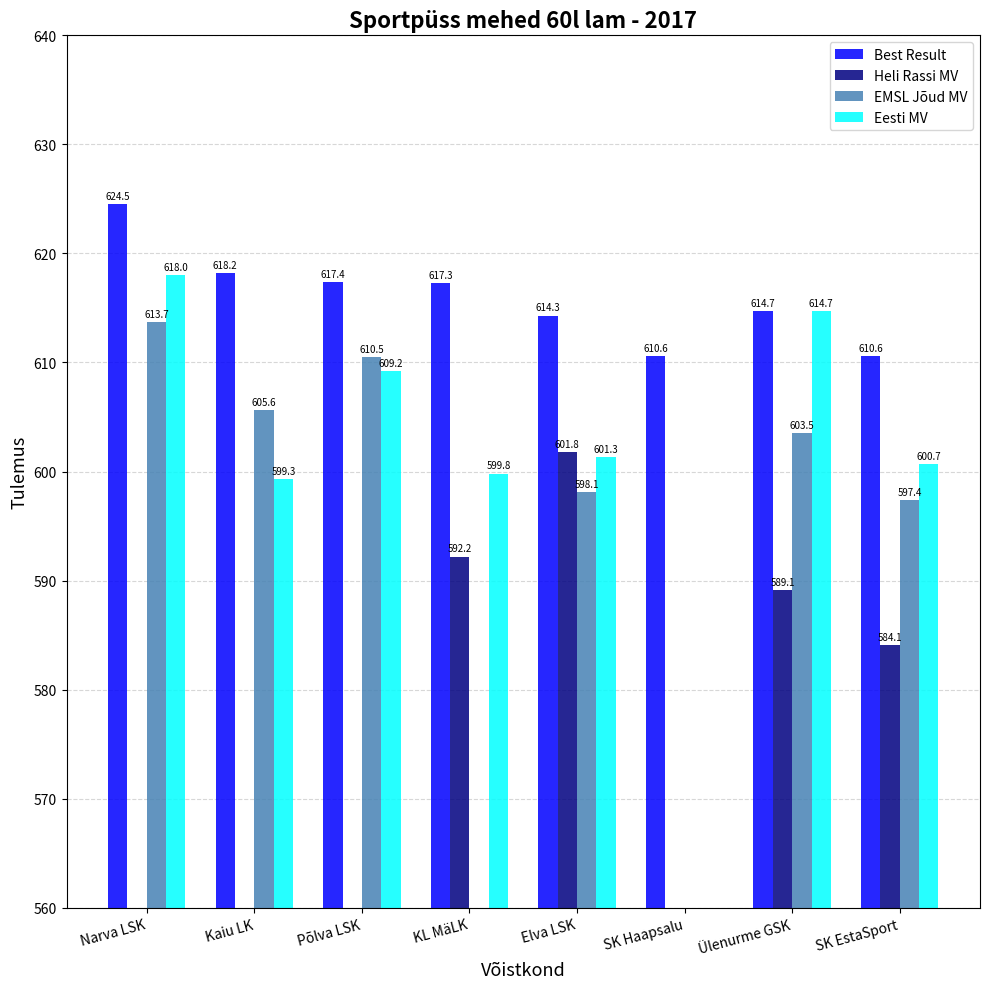

What position from the left is Põlva LSK?

3